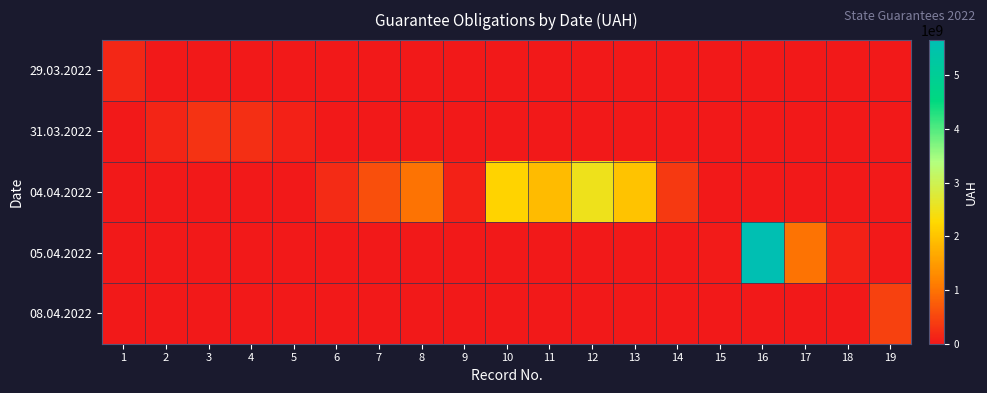

What is the total value across all series at 10?

2200000000